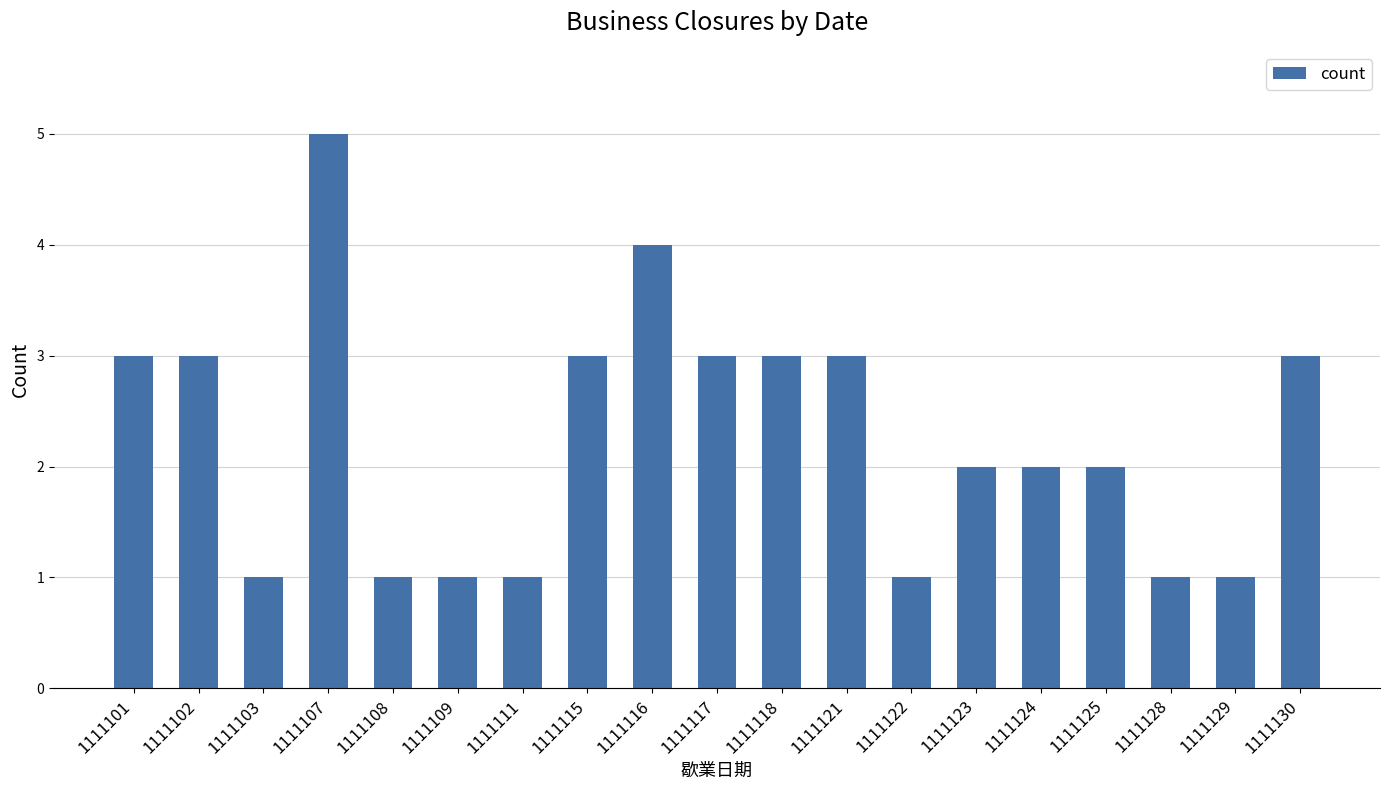

Count the values in the range 1 to 3.

17